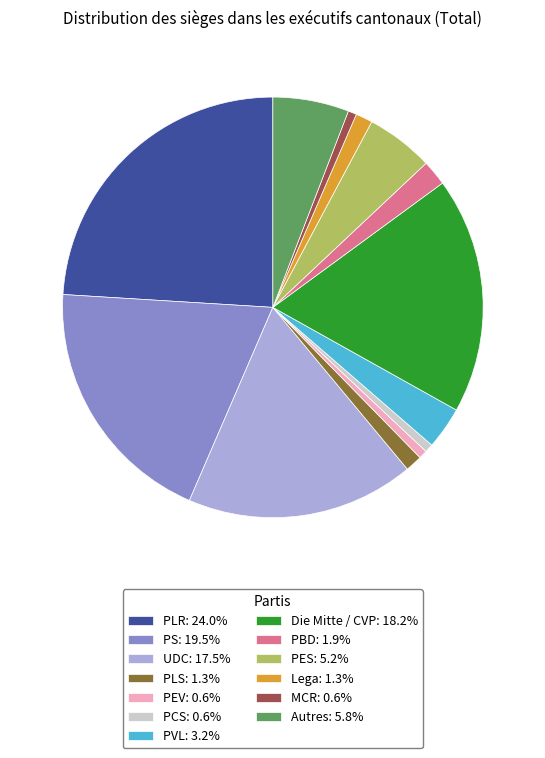

Combined, do PLS: 1.3% and PVL: 3.2% account for over 50%?

No